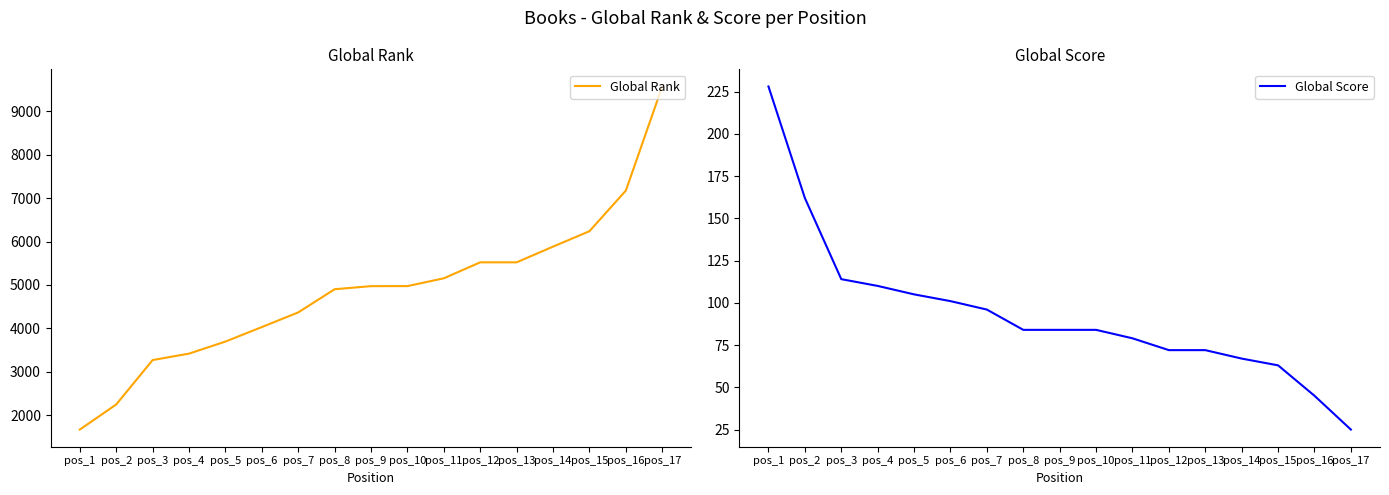

What is the value of the Global Score point at the 17th from the left?

25